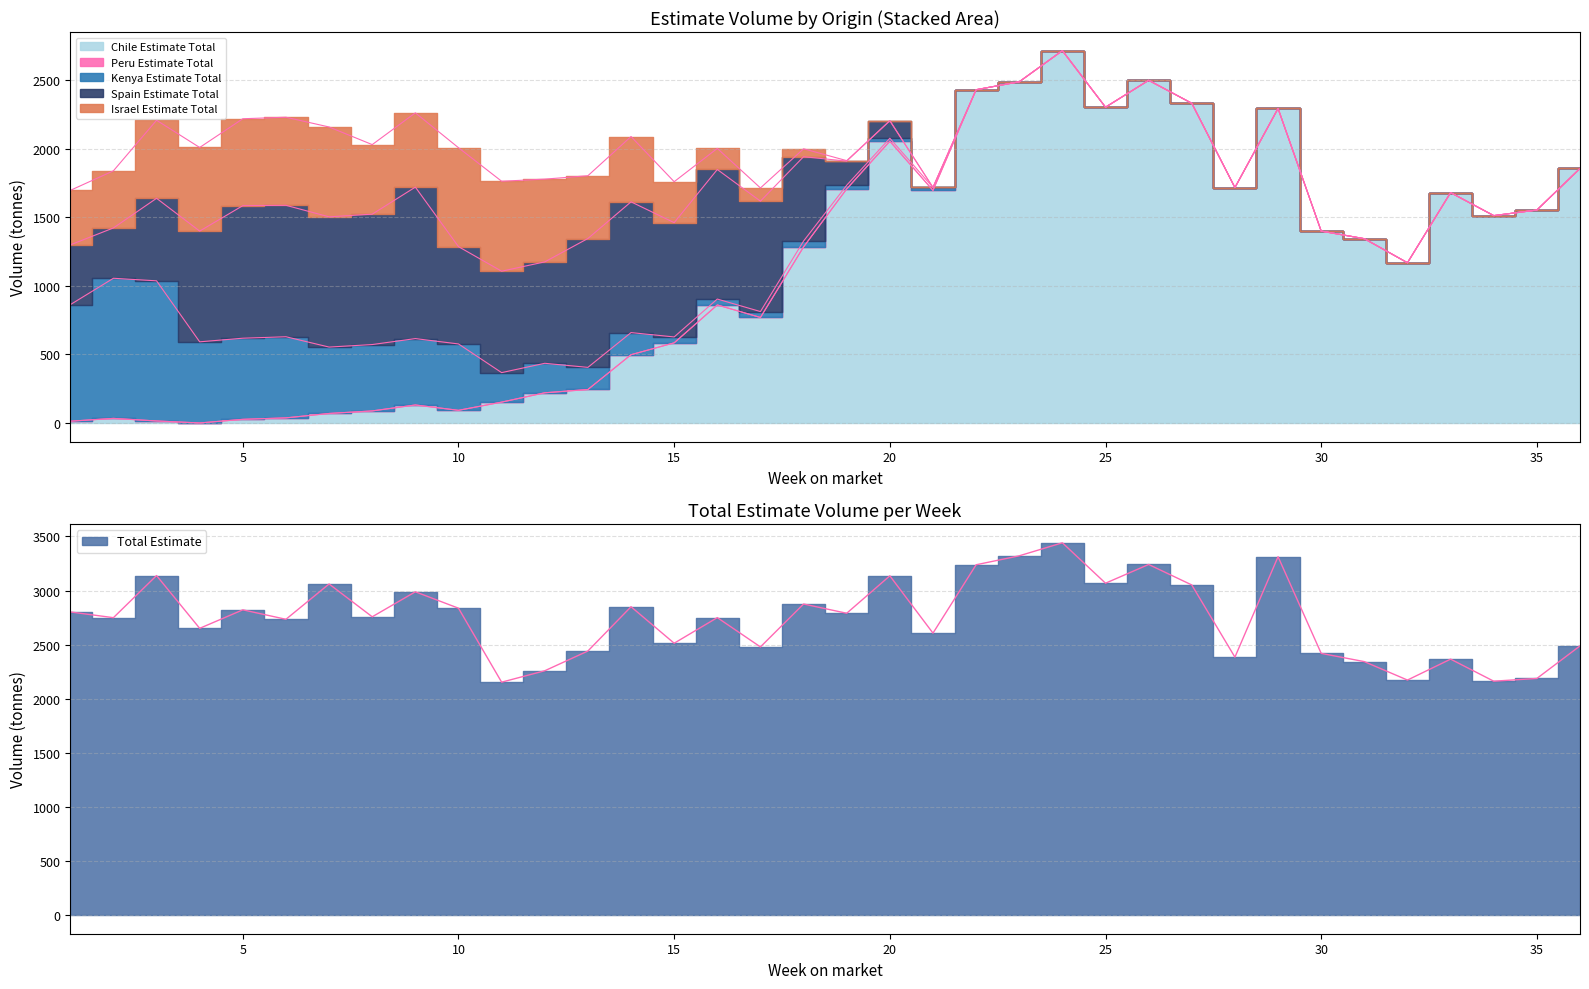

Reading right to left, list all the values displayed in this chart.

Total Estimate: 2488.4	2187.6	2162.3	2366.2	2172.8	2343.2	2419.5	3313.3	2384.4	3051.8	3241.2	3068.1	3441.7	3321.3	3238.5	2606.7	3136.3	2790.4	2875.7	2479.1	2750.0	2513.2	2850.7	2441.3	2258.7	2153.3	2837.0	2988.6	2757.6	3061.0	2734.5	2821.9	2651.0	3138.9	2749.5	2802.5
Israel Estimate Total: 0.0	0.0	0.0	0.0	0.0	0.0	0.0	0.0	0.0	0.0	0.0	0.0	0.0	0.0	0.0	0.0	0.0	3.6	57.6	96.1	153.6	298.4	476.0	457.5	603.0	655.5	720.9	541.2	506.9	654.8	642.0	633.4	609.3	568.7	416.3	397.1
Spain Estimate Total: 0.0	0.0	0.0	0.0	0.0	0.0	0.0	0.0	0.0	0.0	0.0	0.0	0.0	0.0	0.0	0.0	127.7	175.5	614.6	804.8	944.2	833.0	952.9	939.1	739.1	739.1	709.1	1104.0	950.2	949.1	957.9	966.0	807.0	601.5	366.8	435.8
Kenya Estimate Total: 0.0	0.0	0.0	0.0	0.0	0.0	0.0	0.0	0.0	0.0	0.0	0.0	0.0	0.0	0.0	21.5	21.5	27.0	43.0	43.0	43.0	43.0	161.2	161.2	215.0	215.0	483.8	483.8	483.8	483.8	591.2	591.2	591.2	1021.2	1021.2	849.2
Peru Estimate Total: 0.0	0.0	0.0	0.0	0.0	0.0	0.0	0.0	0.0	0.0	0.0	0.0	0.0	0.0	0.0	0.0	0.0	0.0	0.0	0.0	0.0	0.0	0.0	0.0	0.0	0.0	0.0	0.0	0.0	0.0	0.0	0.0	0.0	0.0	0.0	0.0
Chile Estimate Total: 1854.6	1551.8	1511.1	1678.7	1167.5	1342.9	1398.2	2292.0	1715.4	2329.8	2497.2	2301.2	2713.4	2486.4	2428.6	1694.6	2053.5	1705.6	1282.9	768.8	860.0	583.8	497.3	243.8	219.8	151.8	92.0	131.1	87.6	69.3	37.0	26.4	0.0	14.5	33.2	12.8